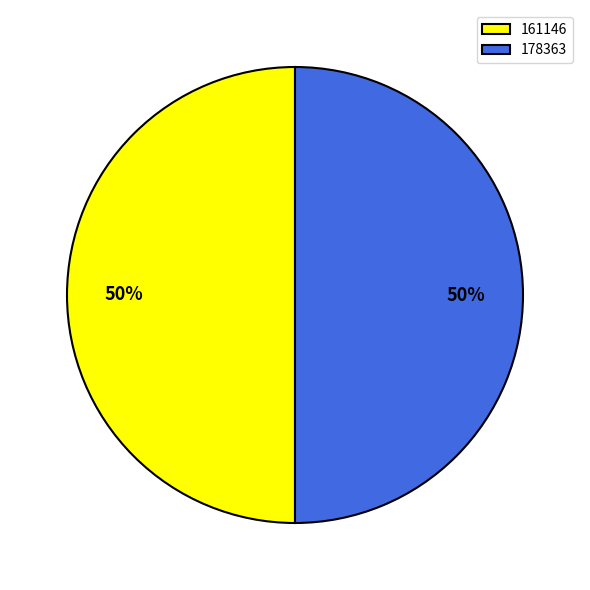

True or false: 161146 accounts for 64% of the total.

False